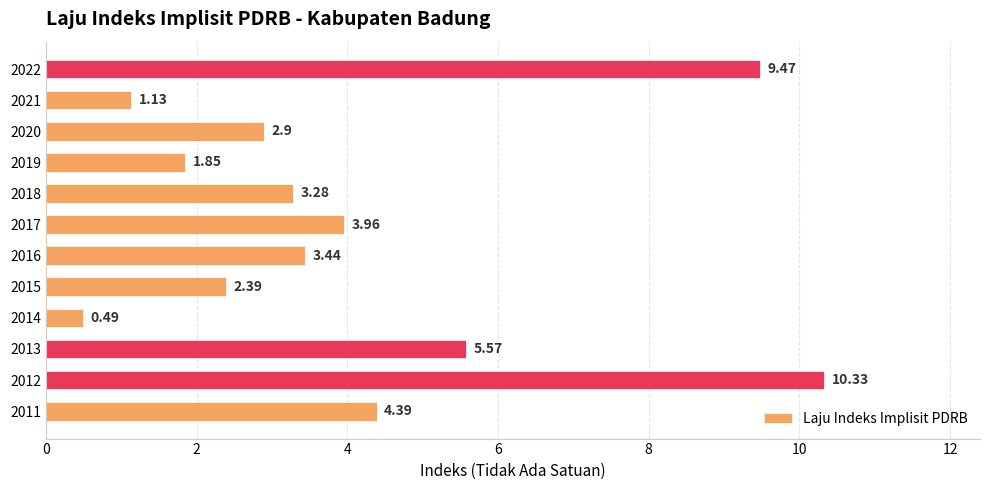

Between 2022 and 2017, which is larger?

2022